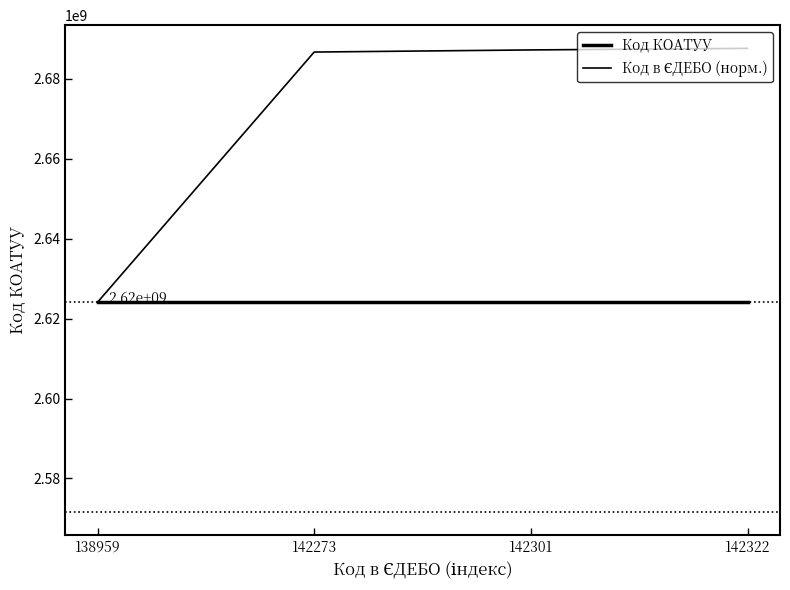

Which series has the largest range (max minus min)?

Код в ЄДЕБО (норм.)